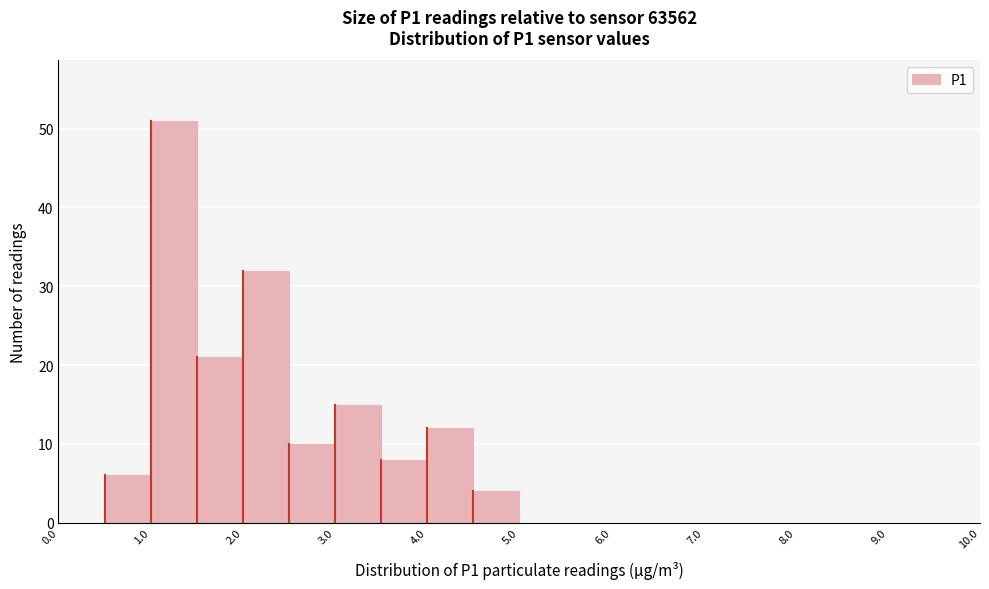

Reading left to right, transcribe this chart: for each bar, give the range it covers on the x-axis and its height. The values are not printed on the chart, so give them approximately, as read against the axis.

0.0 to 0.5: 0
0.5 to 1.0: 6
1.0 to 1.5: 51
1.5 to 2.0: 21
2.0 to 2.5: 32
2.5 to 3.0: 10
3.0 to 3.5: 15
3.5 to 4.0: 8
4.0 to 4.5: 12
4.5 to 5.0: 4
5.0 to 5.5: 0
5.5 to 6.0: 0
6.0 to 6.5: 0
6.5 to 7.0: 0
7.0 to 7.5: 0
7.5 to 8.0: 0
8.0 to 8.5: 0
8.5 to 9.0: 0
9.0 to 9.5: 0
9.5 to 10.0: 0